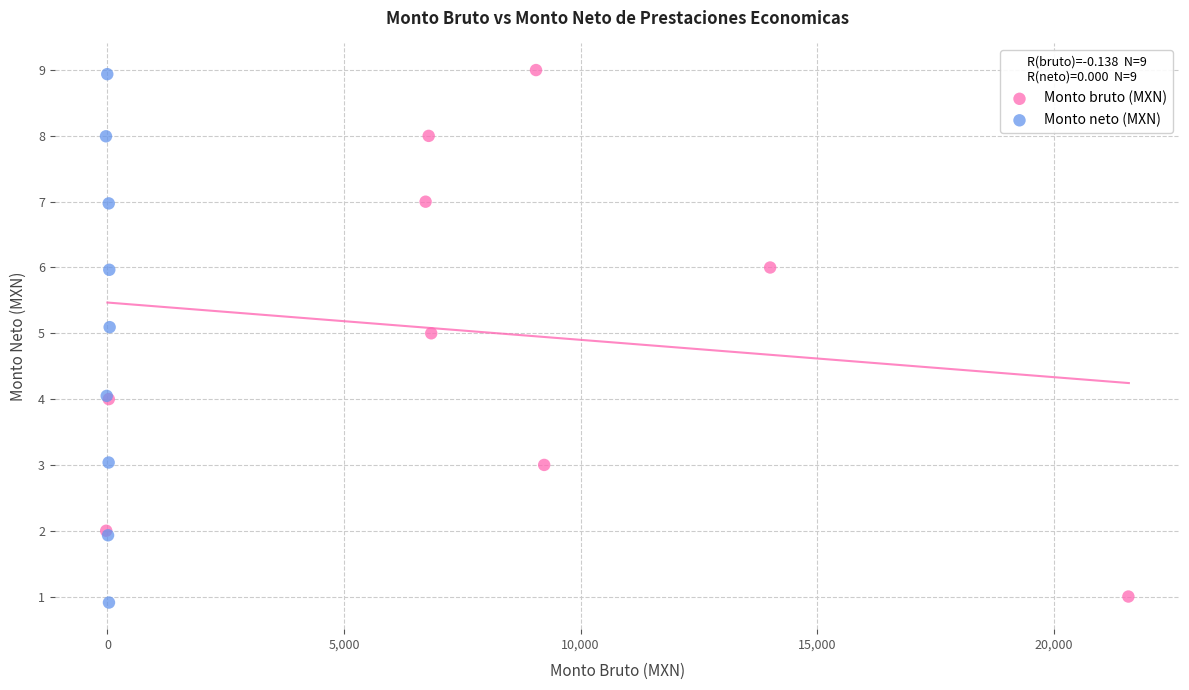

Which series has the widest spread of Y values?

Monto neto (MXN)